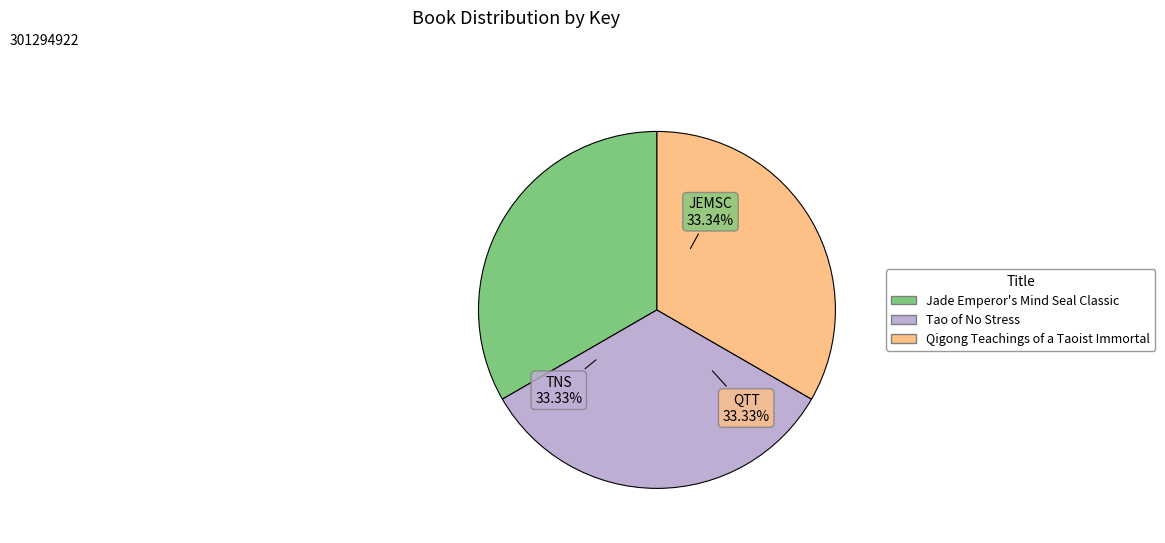

Approximately how many times larger is the value at Qigong Teachings of a Taoist Immortal compared to Jade Emperor's Mind Seal Classic?

1.0